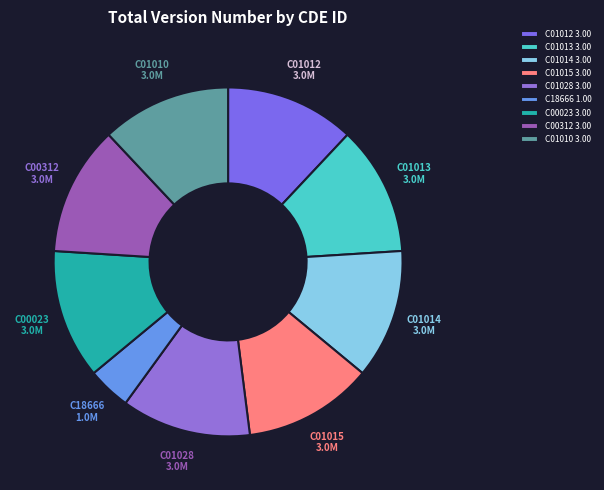

Which slice is the smallest?

C18666